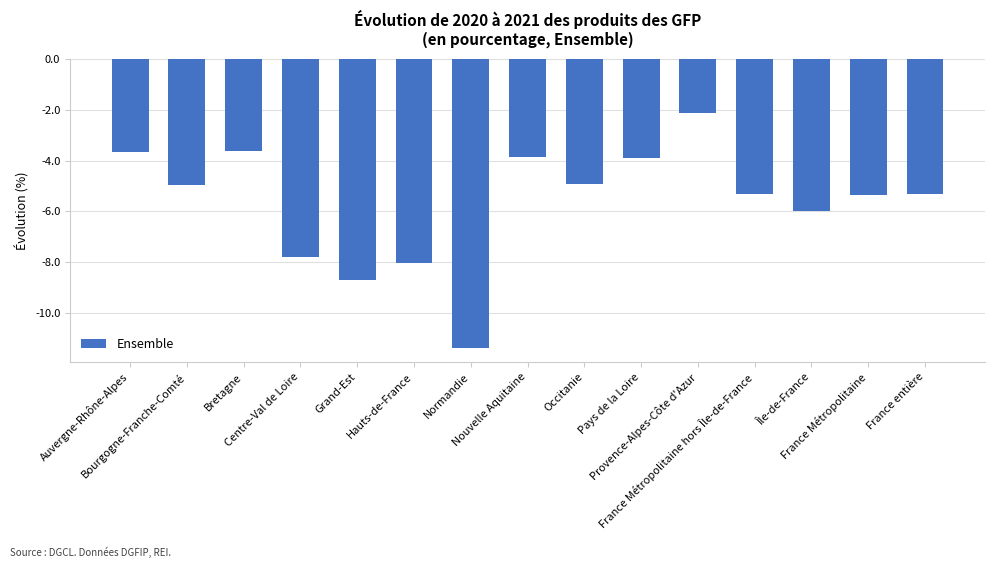

Does the chart contain stacked bars?

No